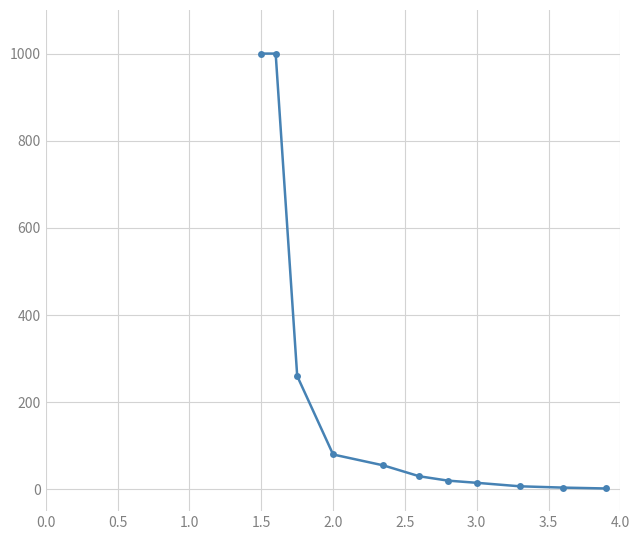

How many values are below 30?

5